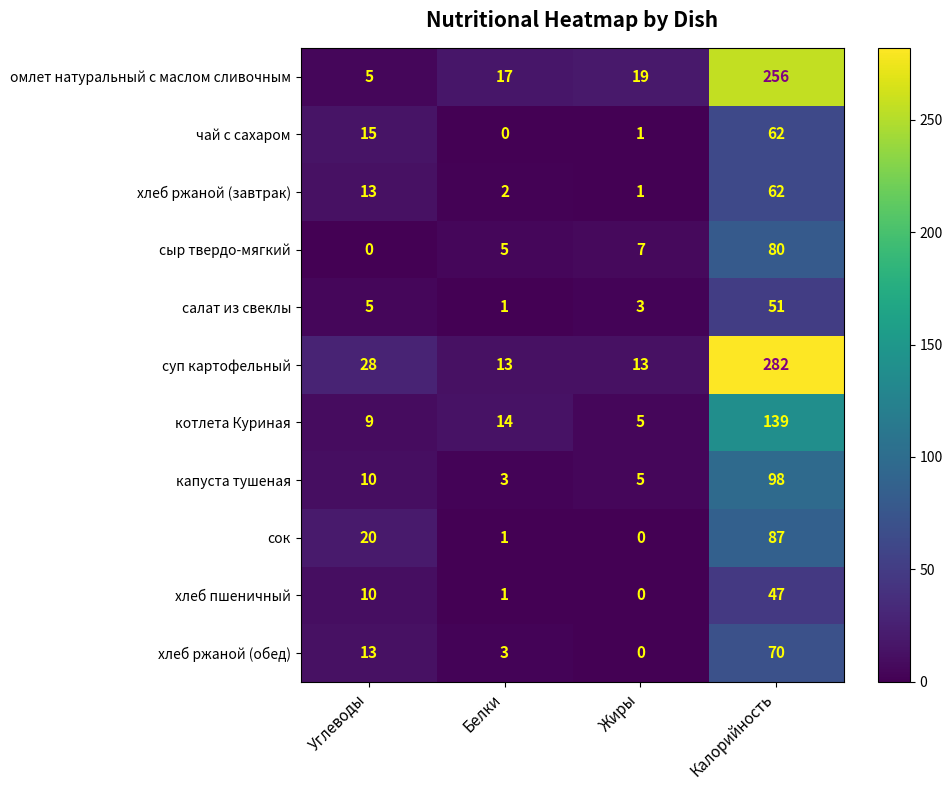

Which series has the widest spread of values?

суп картофельный